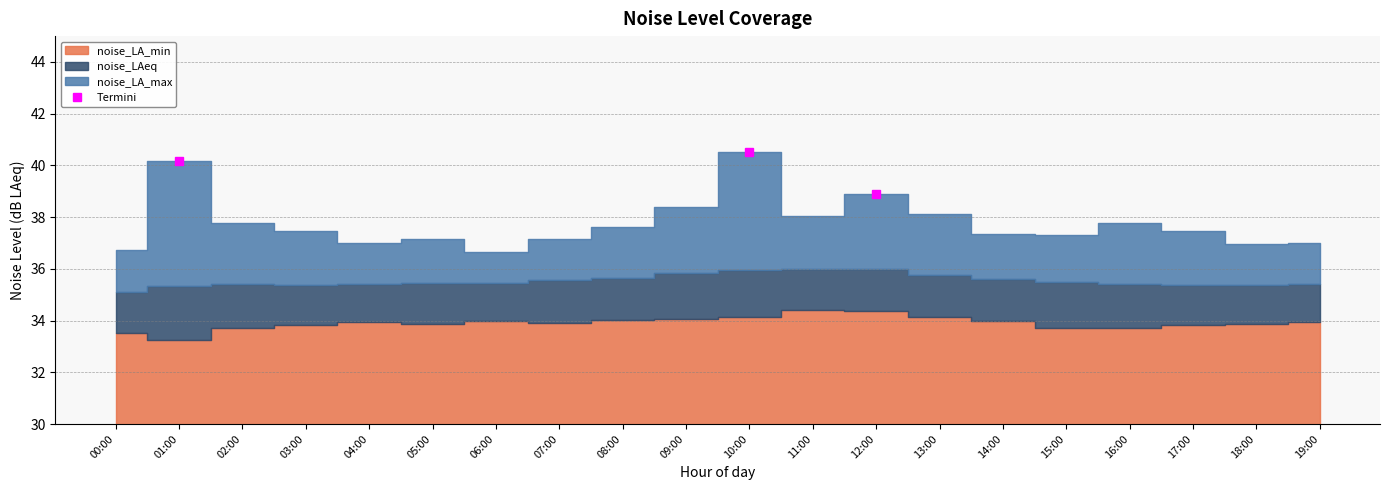

At which label does Termini reach its peak?

10:00